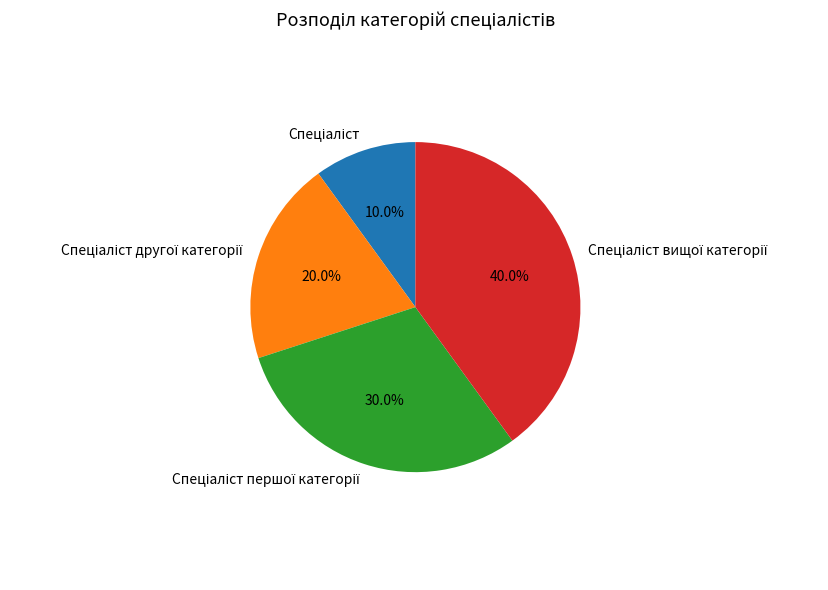

Is there any slice that represents more than half of the pie?

No